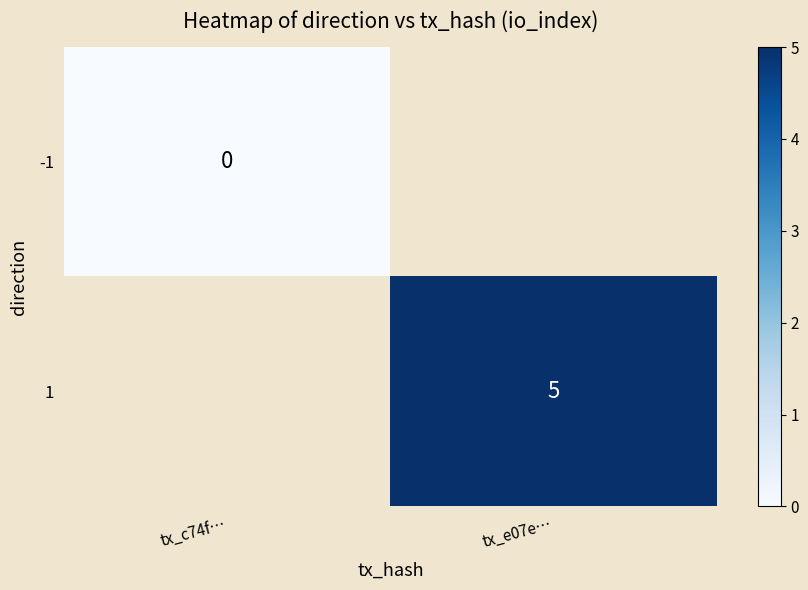

The value of 1 at tx_e07e… is 5. True or false?

True